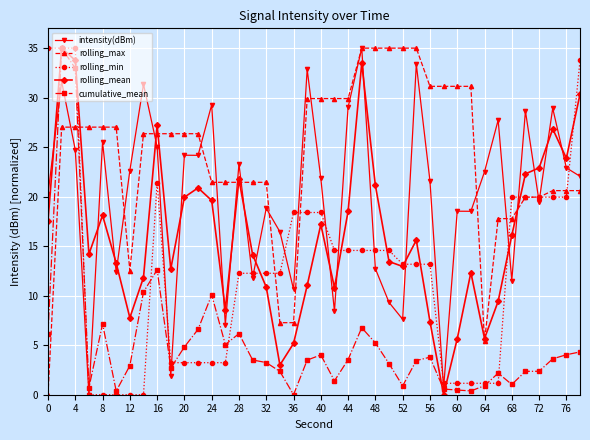

Which series has the largest total across all categories?

rolling_max